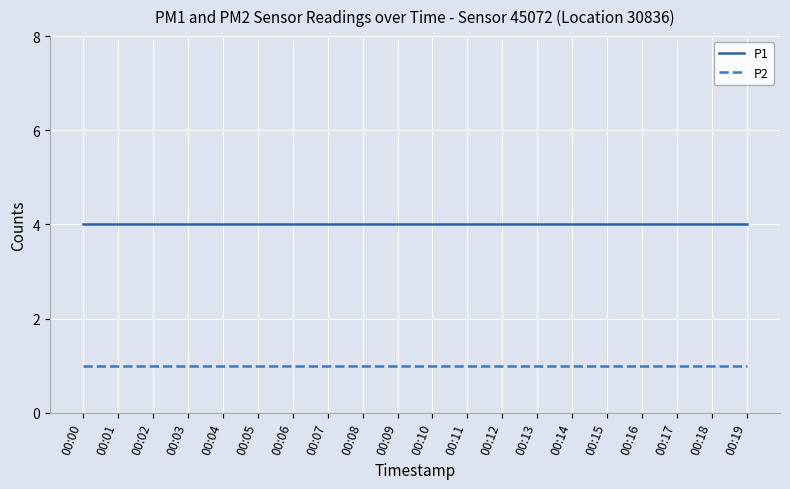

What is the lowest value of the P2 series?

1